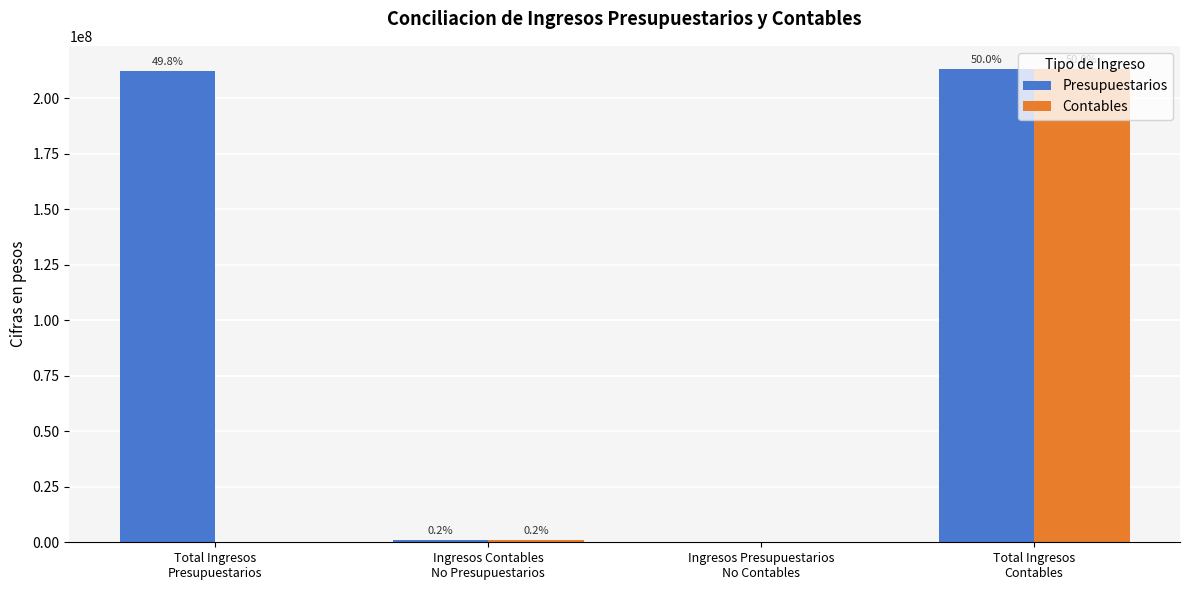

Which series changed the most between Total Ingresos
Presupuestarios and Ingresos Contables
No Presupuestarios?

Presupuestarios